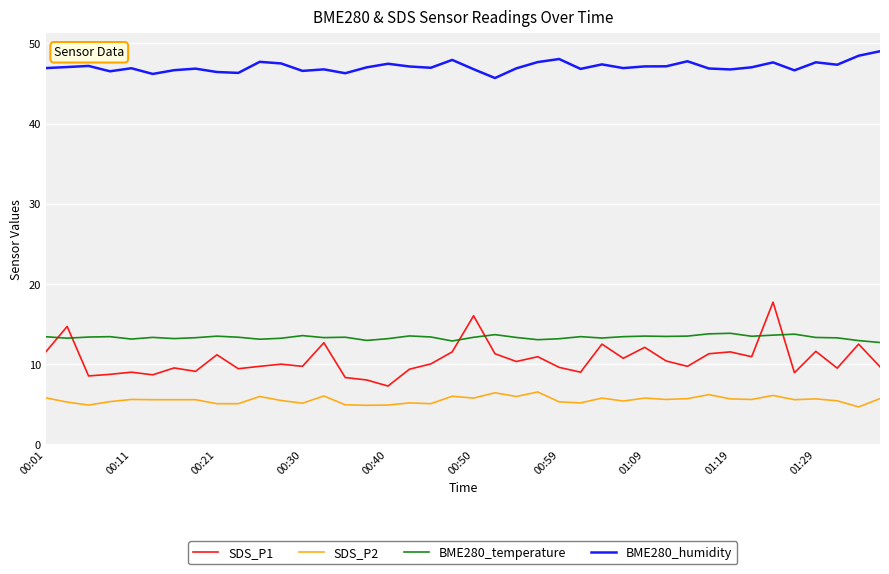

Which series has the largest total across all categories?

BME280_humidity